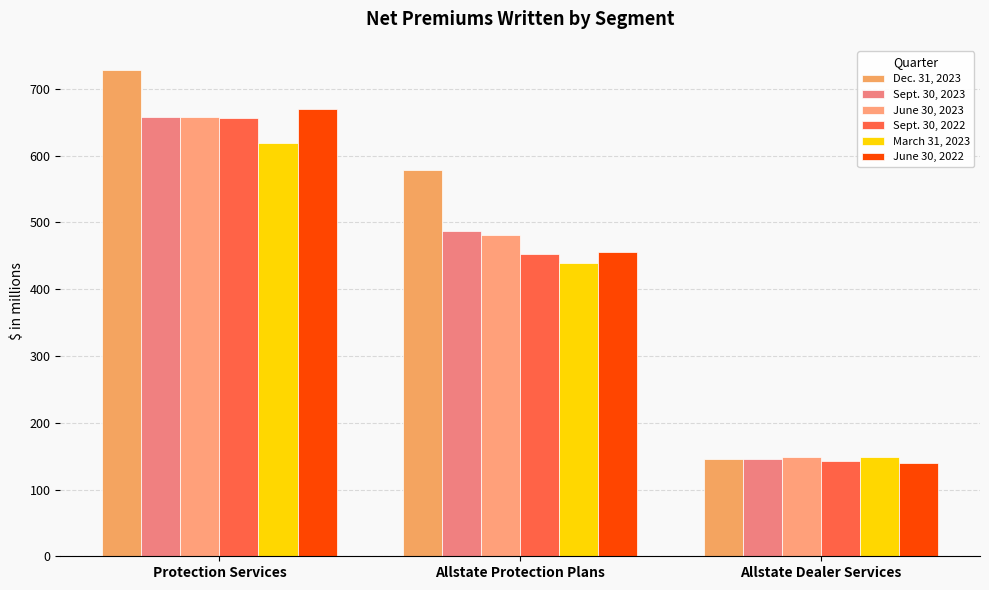

Count the Dec. 31, 2023 values in the range 146 to 728.

3